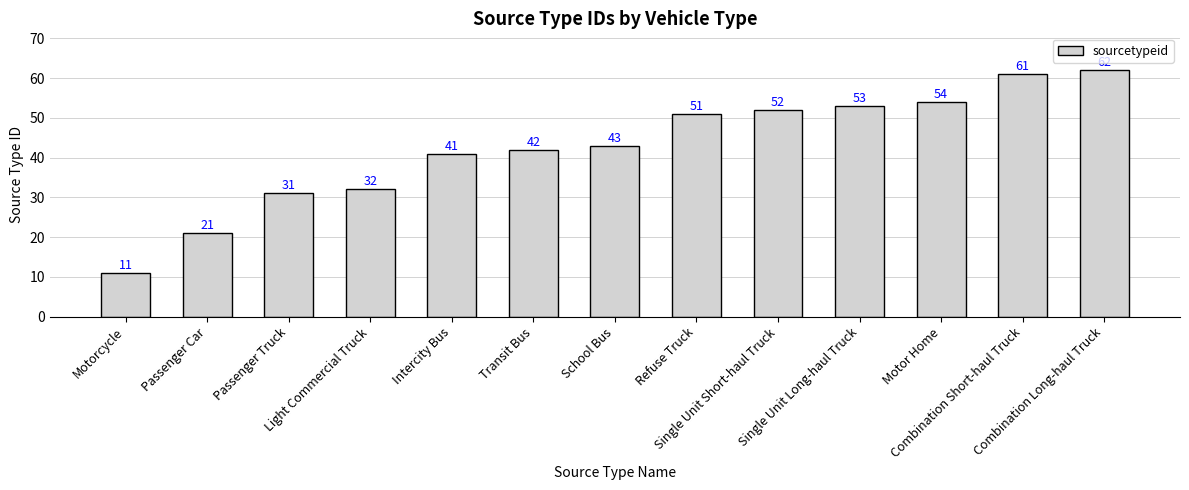

What is the value of the 5th bar from the left?

41